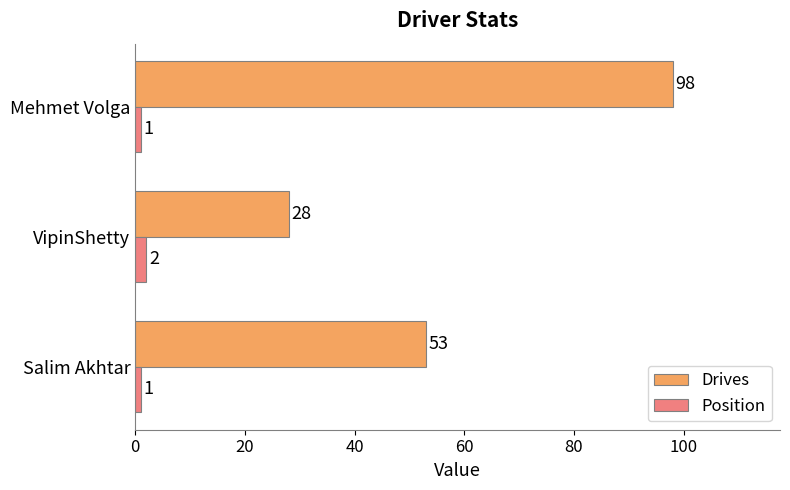

What is the minimum value shown in the chart?

1